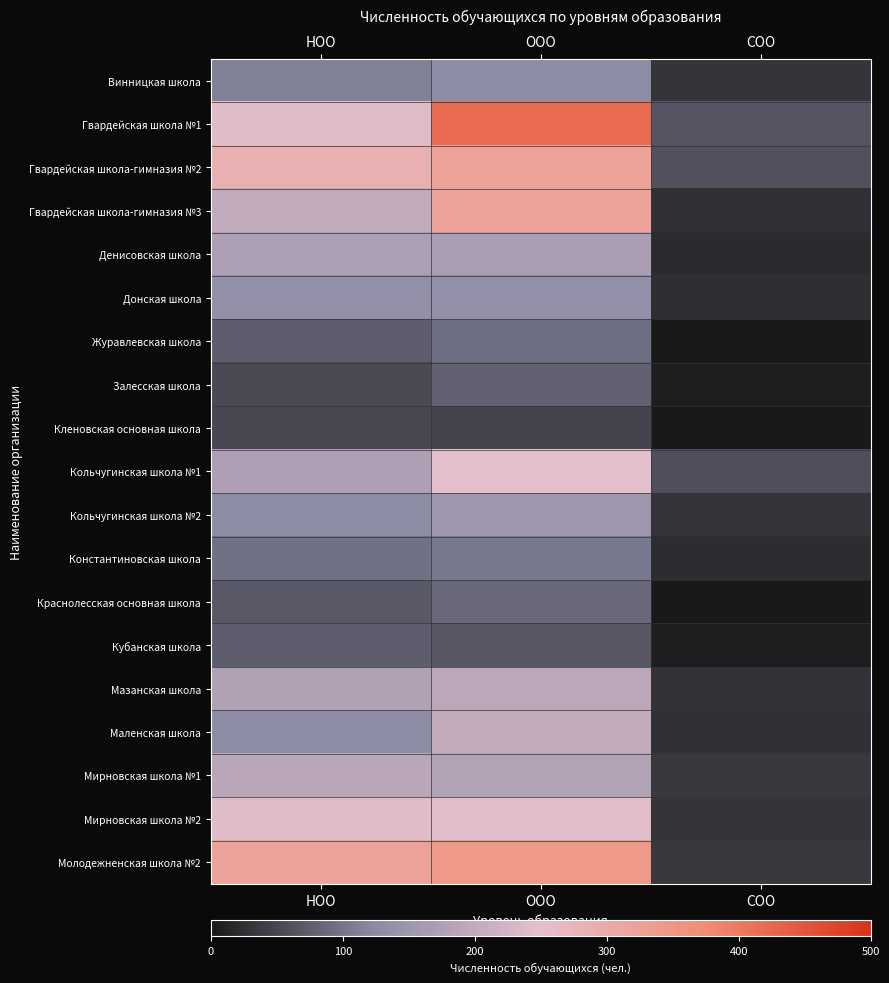

How many series are shown in this chart?

19